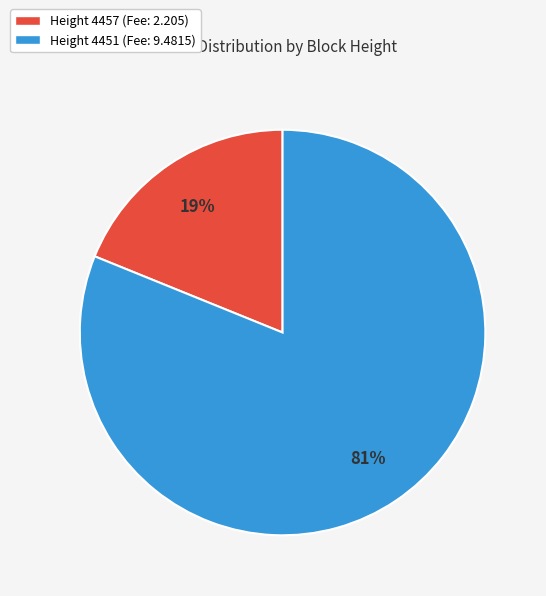

To the nearest percent, what is the average slice percentage?

50%